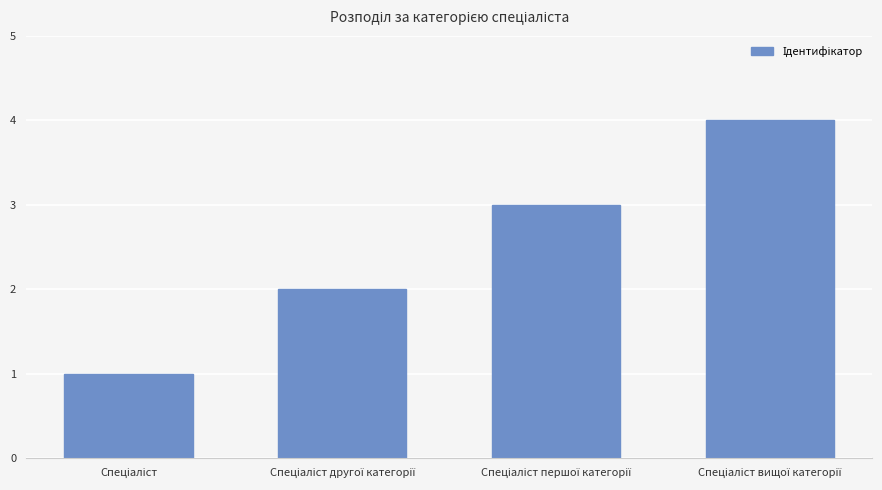

How many values are between 2 and 4?

3